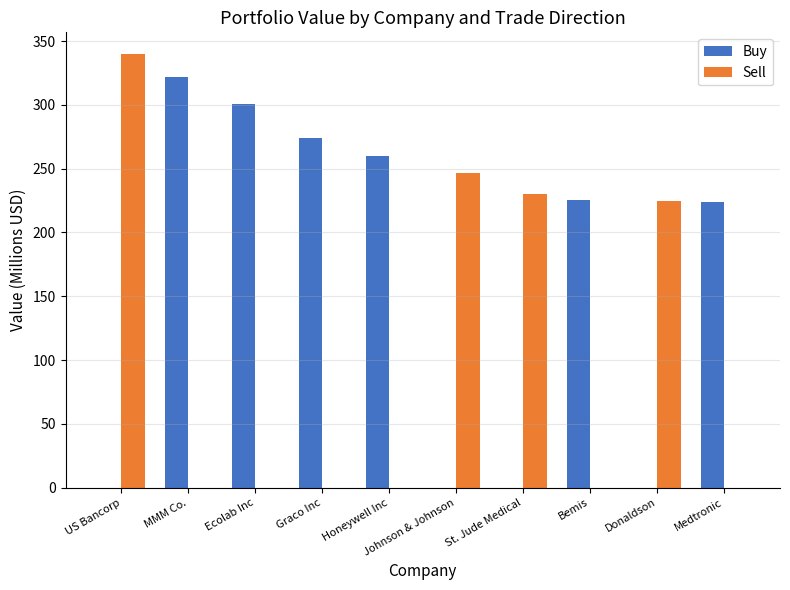

At which category is the sum across all series the highest?

US Bancorp